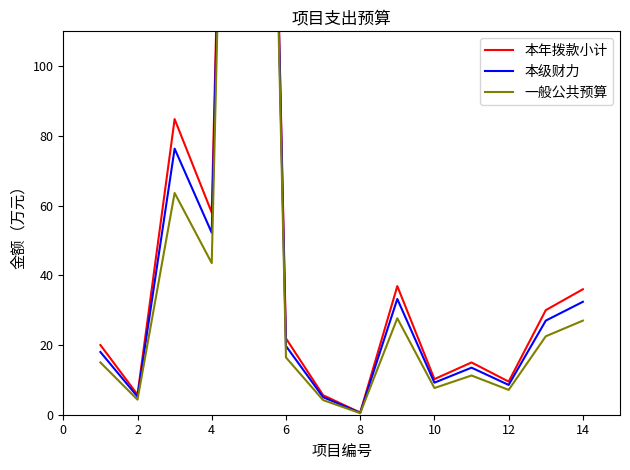

At how many categories does at least one series exceed 281?

1